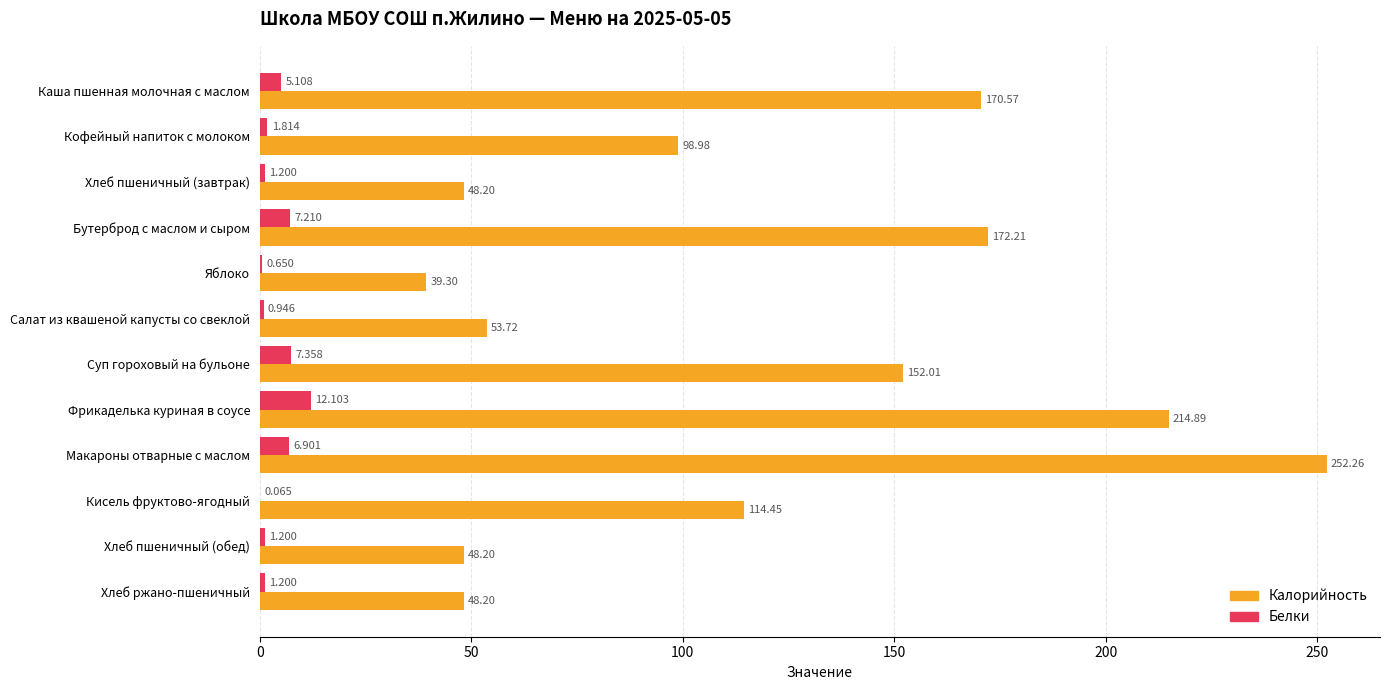

At which category is the sum across all series the highest?

Макароны отварные с маслом